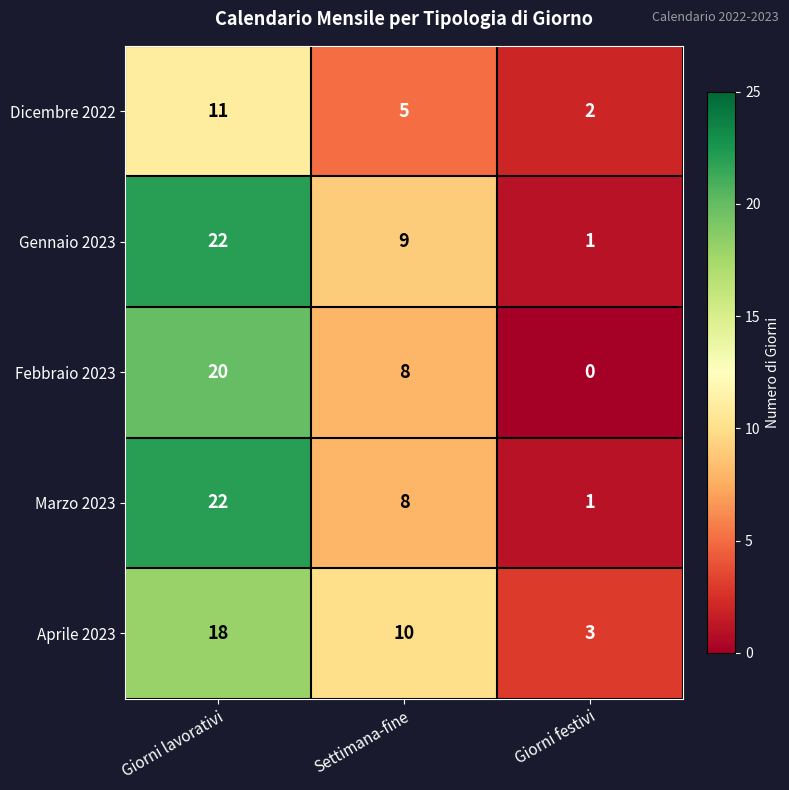

Where is Aprile 2023 nearest to the value 10?

Settimana-fine